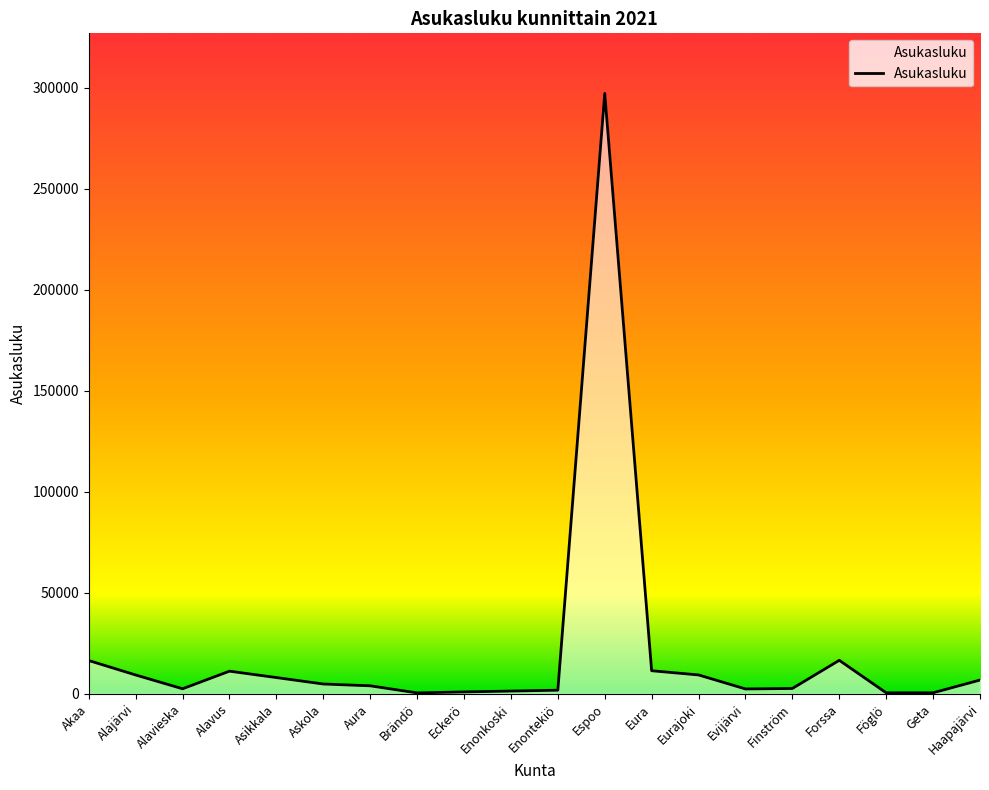

Which has a higher value, Alavus or Geta?

Alavus